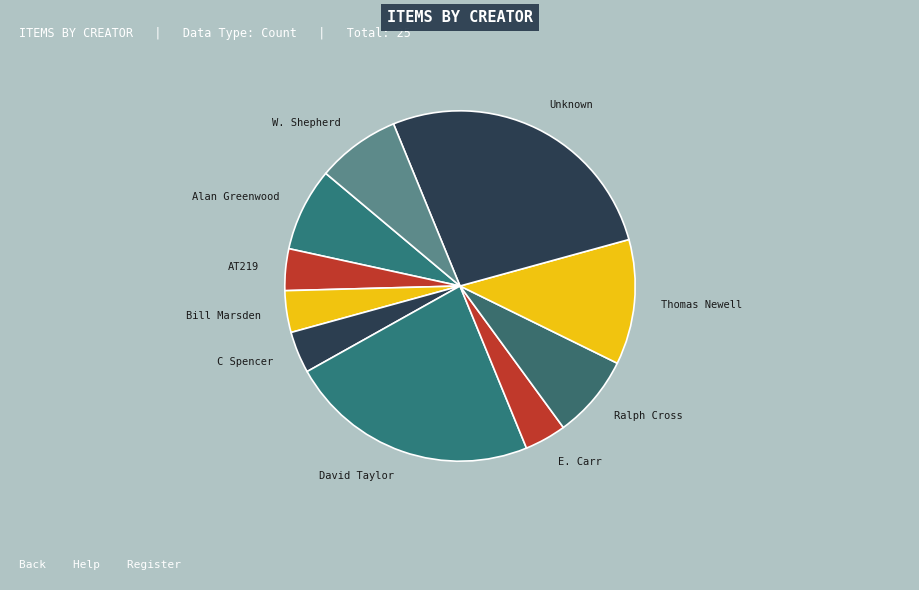

How many slices are in this pie chart?

10